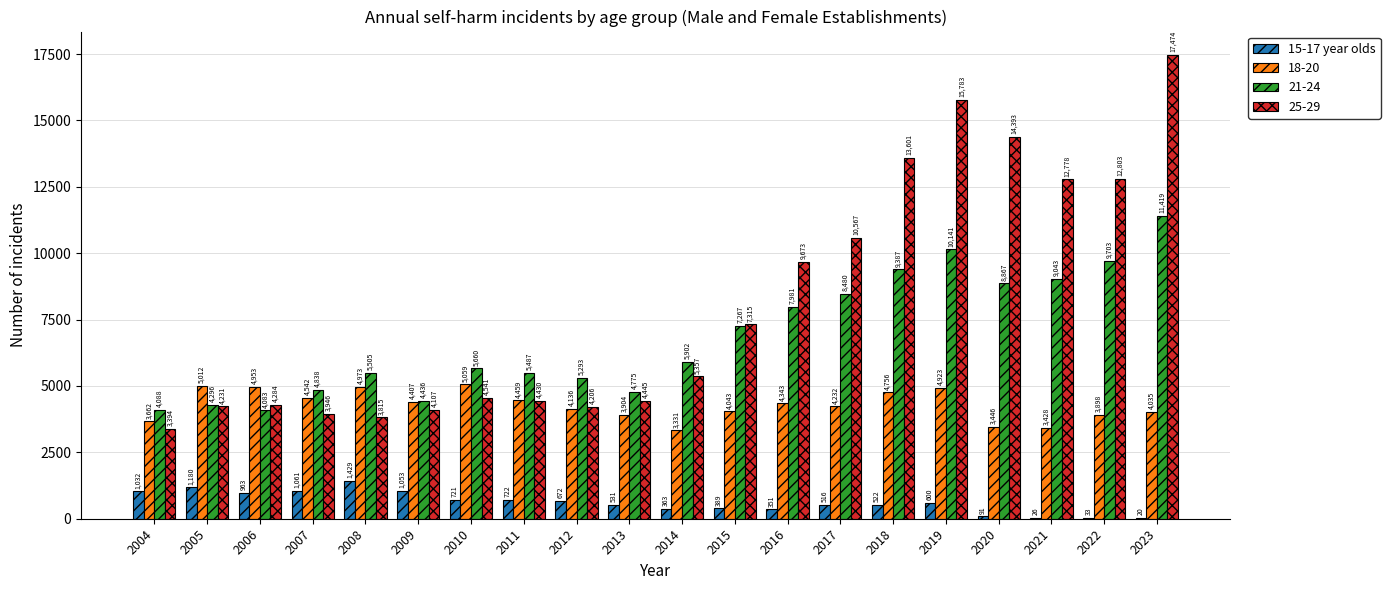

Which series changed the most between 2012 and 2018?

25-29